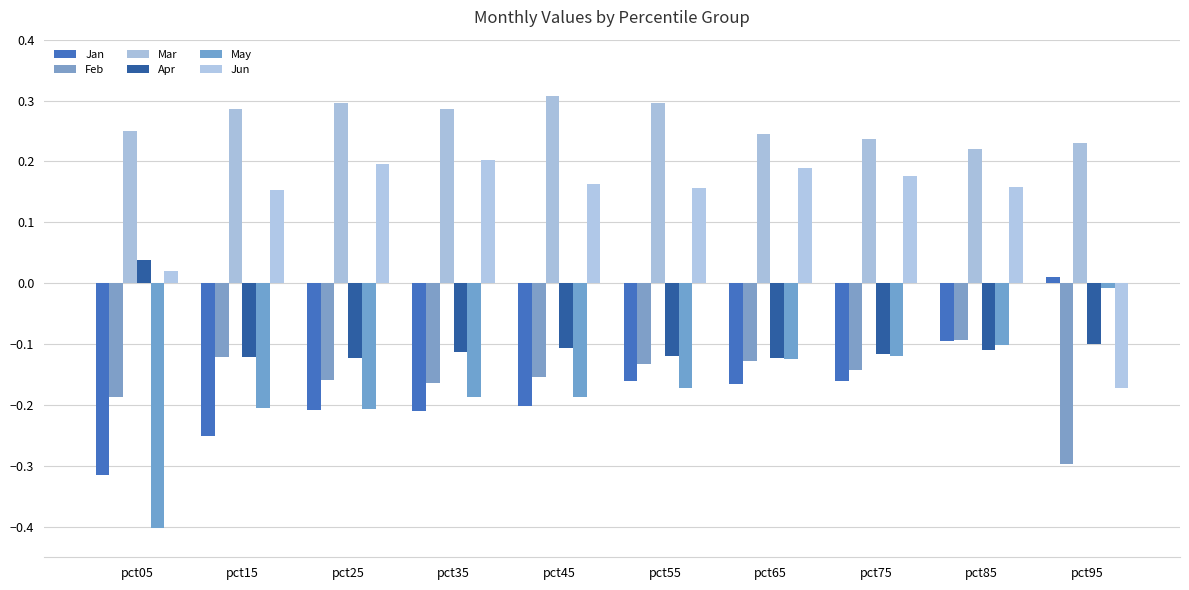

Does the chart contain stacked bars?

No